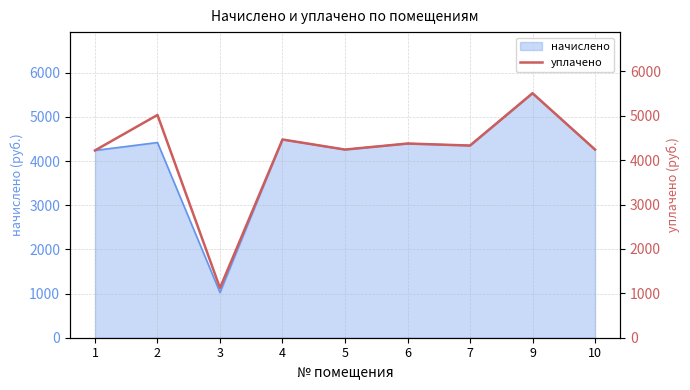

The value of начислено at 4 is 7937.5. True or false?

False